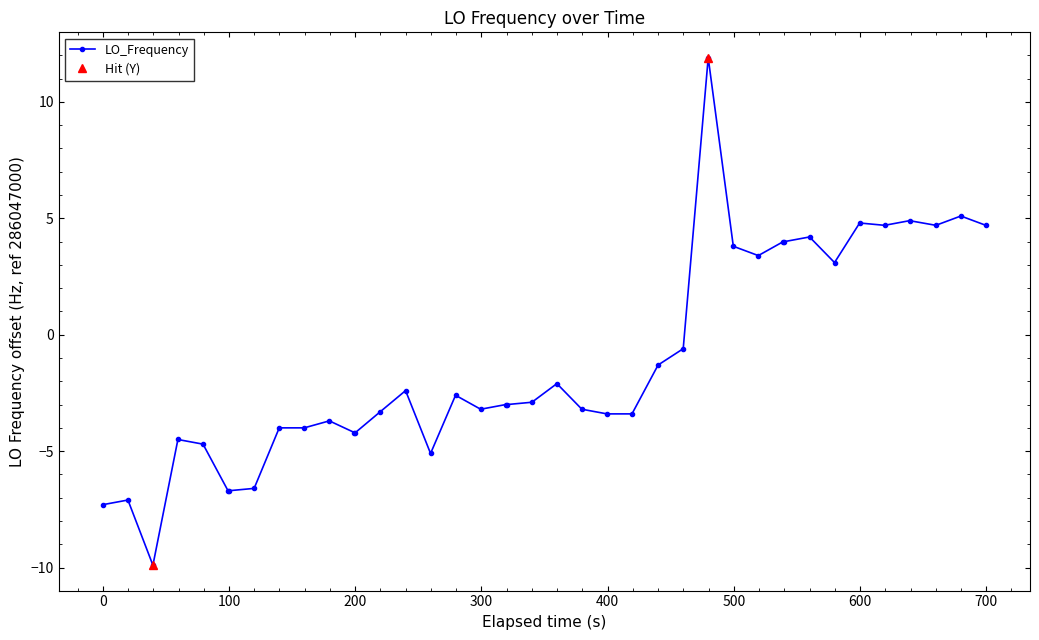

What is the highest value of the LO_Frequency series?

11.9